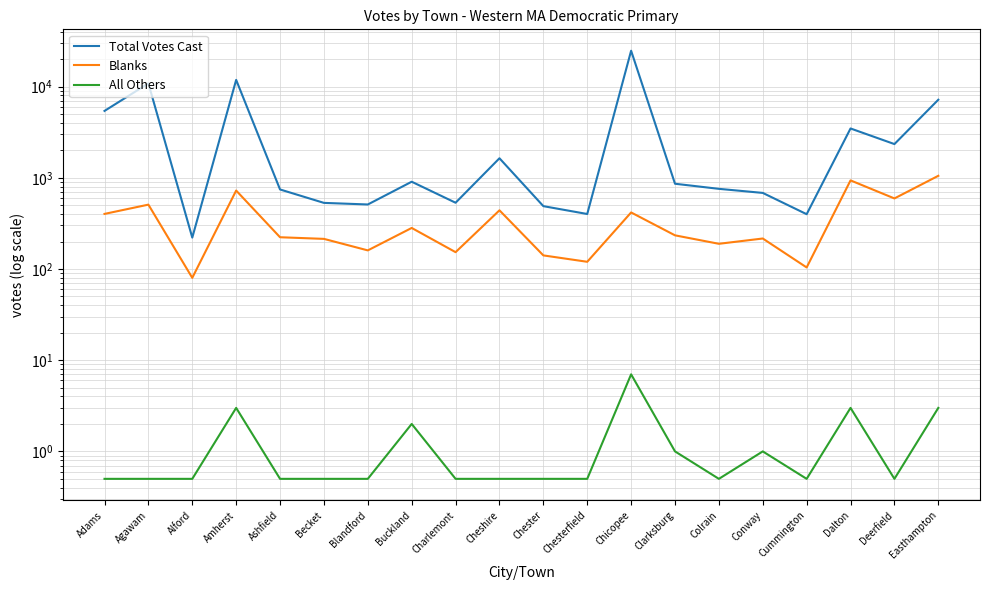

What is the greatest value displayed?

24744.0